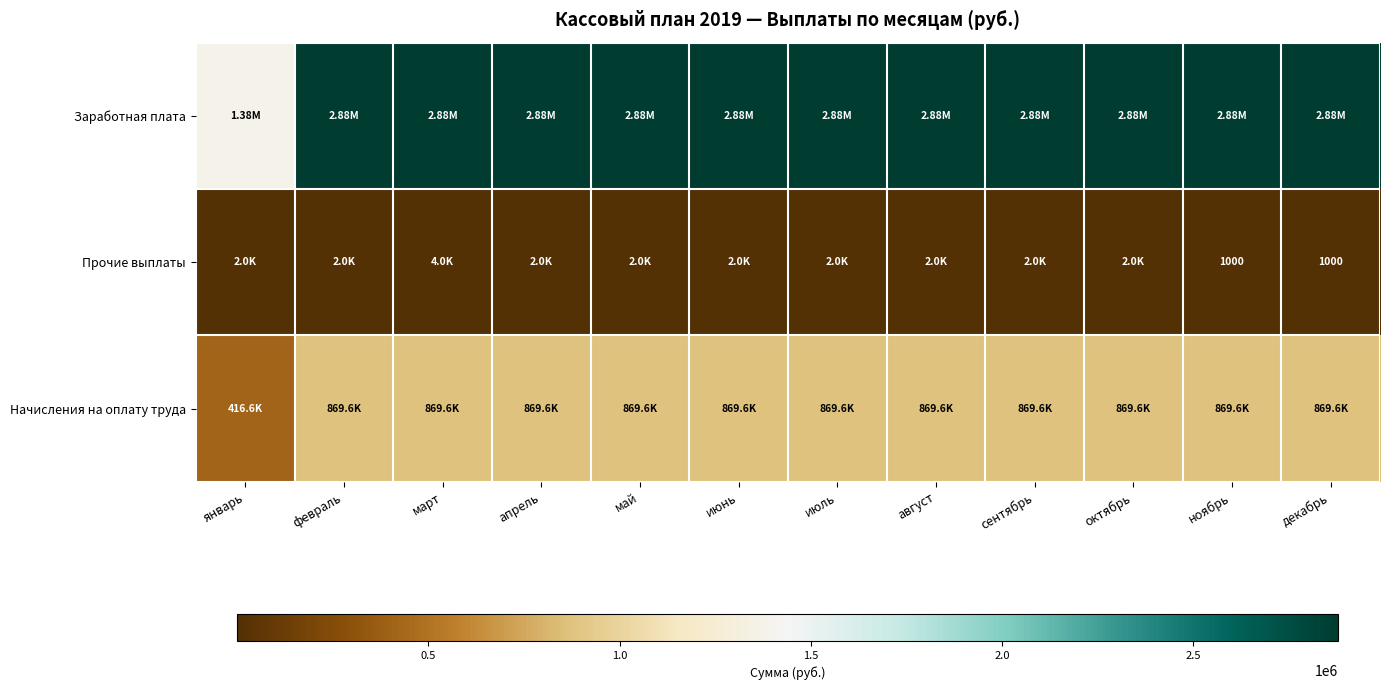

Which category has the lowest value across all series?

ноябрь